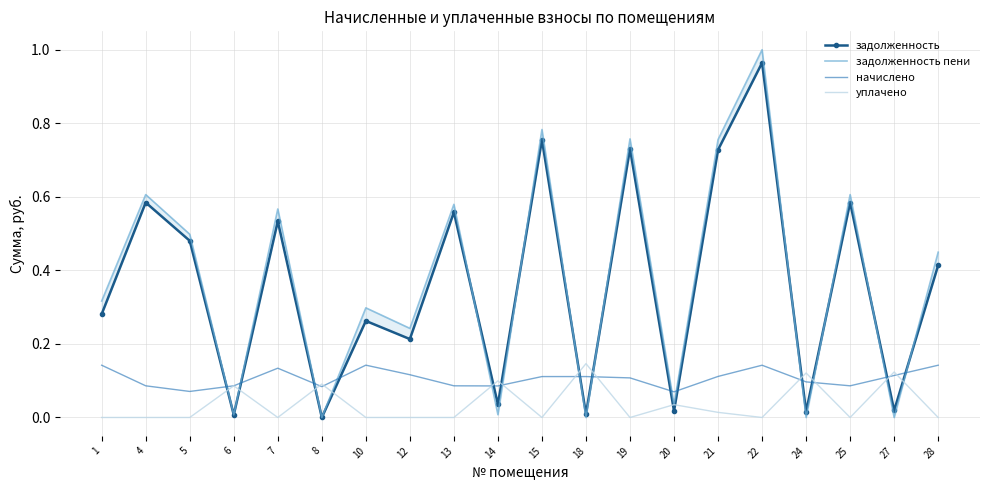

The value of задолженность пени at 8 is 0.0. True or false?

True